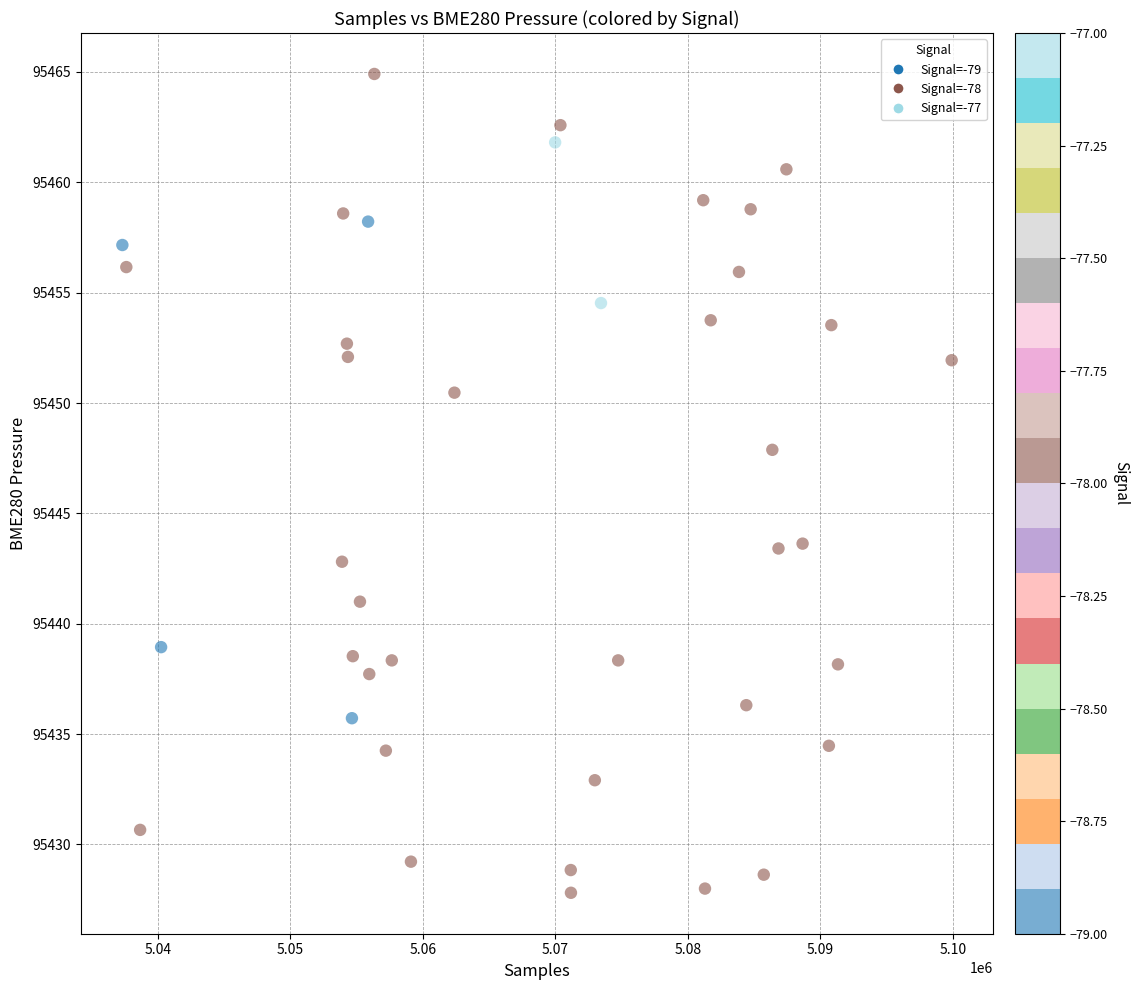

What is the range of Y values (max minus min)?

37.1